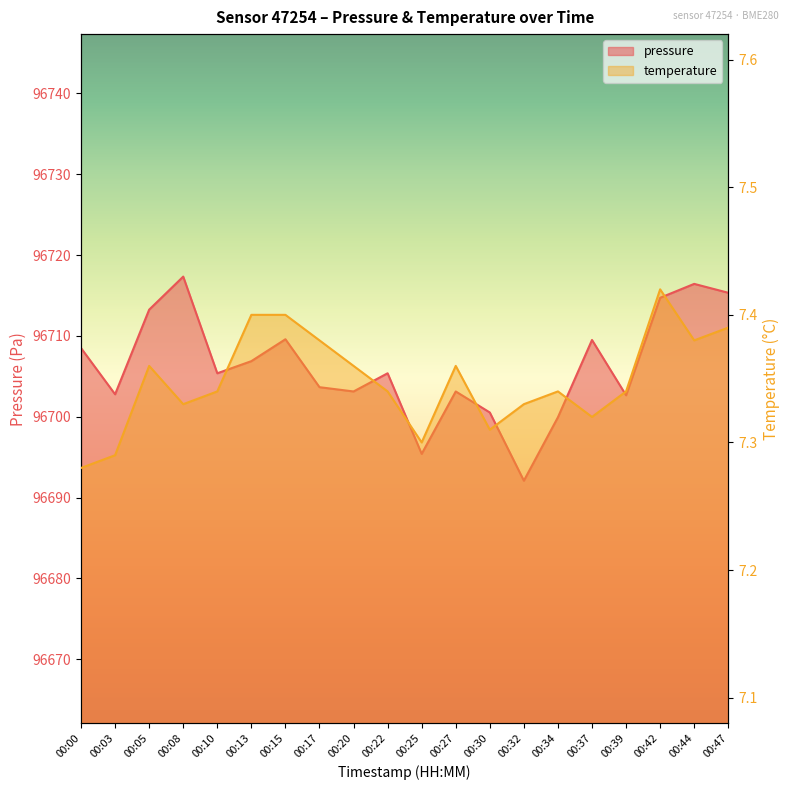

What is the value of the pressure point at the 3rd from the left?

96713.2